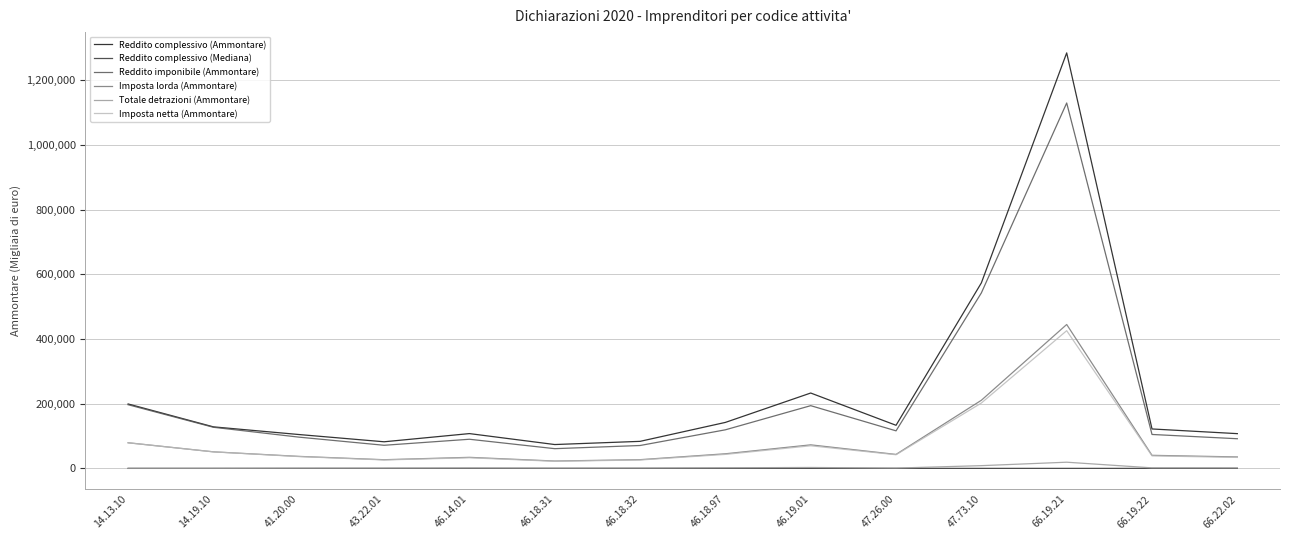

True or false: Reddito complessivo (Mediana) and Reddito imponibile (Ammontare) intersect in this chart.

False